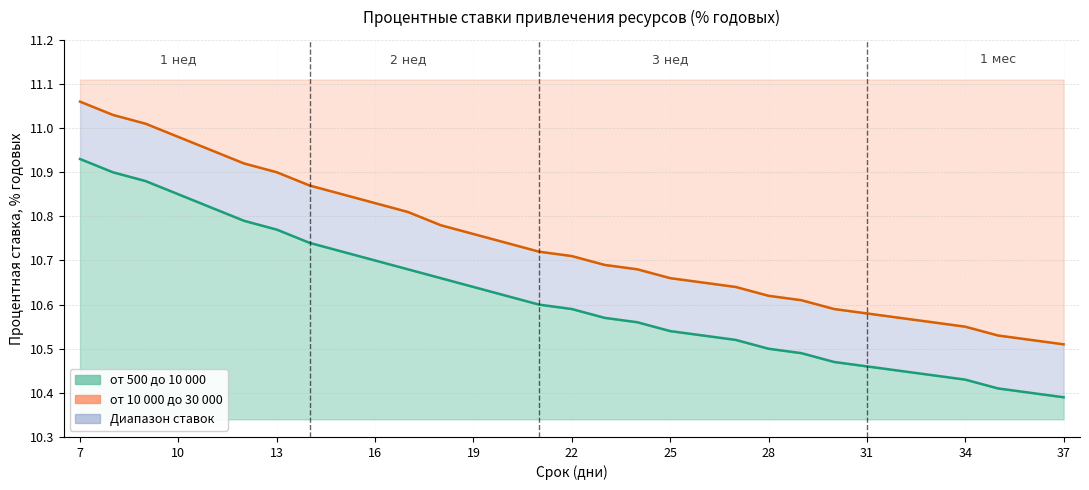

Reading left to right, transcribe all the data shown in this chart.

от 500 до 10 000: 10.9	10.9	10.9	10.8	10.8	10.8	10.8	10.7	10.7	10.7	10.7	10.7	10.6	10.6	10.6	10.6	10.6	10.6	10.5	10.5	10.5	10.5	10.5	10.5	10.5	10.4	10.4	10.4	10.4	10.4	10.4
от 10 000 до 30 000: 11.1	11.0	11.0	11.0	10.9	10.9	10.9	10.9	10.8	10.8	10.8	10.8	10.8	10.7	10.7	10.7	10.7	10.7	10.7	10.7	10.6	10.6	10.6	10.6	10.6	10.6	10.6	10.6	10.5	10.5	10.5